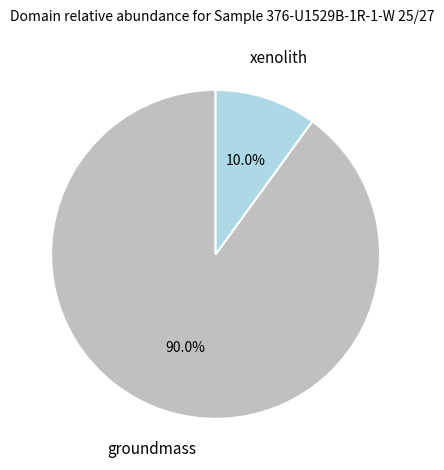

Does any single category account for the majority?

Yes